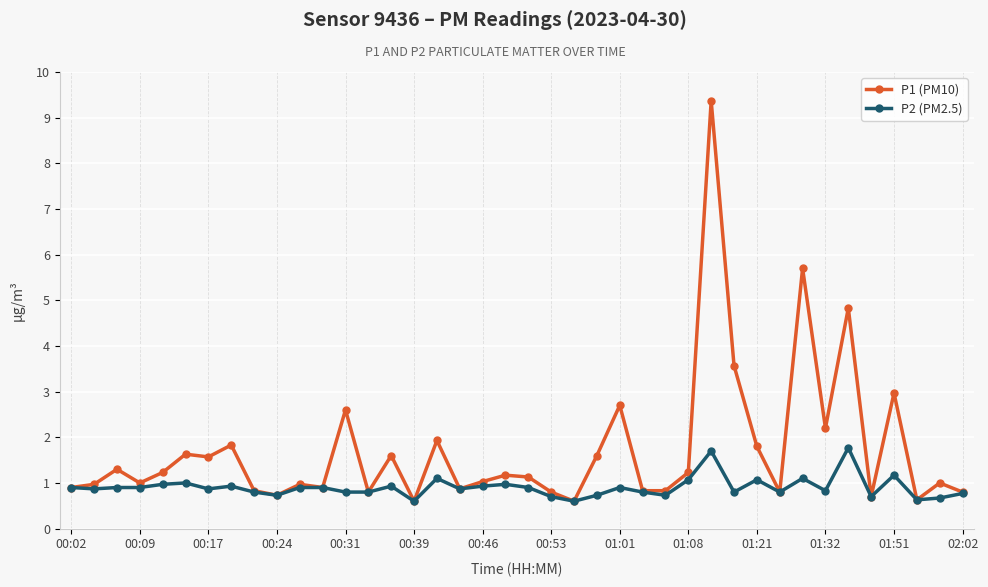

Rank the series by their maximum value, from highest to lowest.

P1 (PM10), P2 (PM2.5)